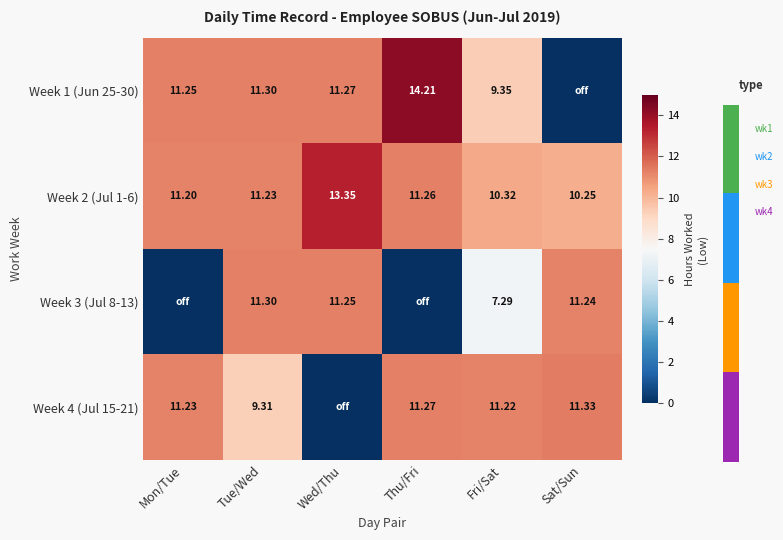

What is the difference between the second highest and second lowest values in the Week 2 (Jul 1-6) series?

0.9